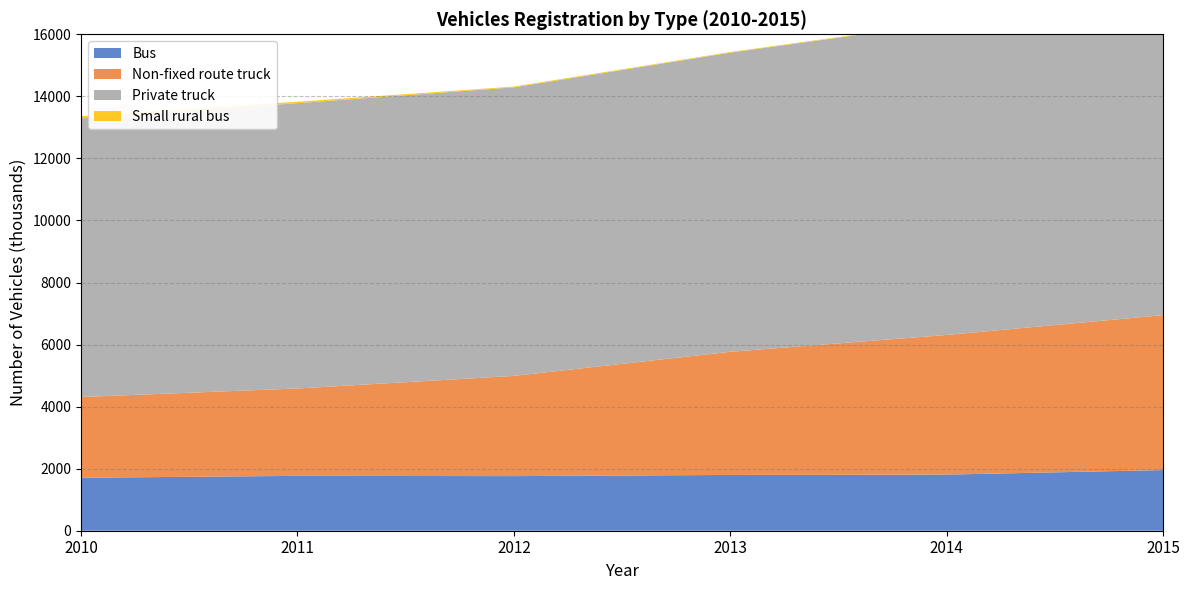

Reading right to left, what are all the values shown in this chart?

Bus: 2015=1955	2014=1809	2013=1798	2012=1760	2011=1768	2010=1707
Non-fixed route truck: 2015=4993	2014=4501	2013=3969	2012=3230	2011=2816	2010=2603
Private truck: 2015=10320	2014=10066	2013=9641	2012=9300	2011=9197	2010=8980
Small rural bus: 2015=14	2014=15	2013=20	2012=25	2011=46	2010=71